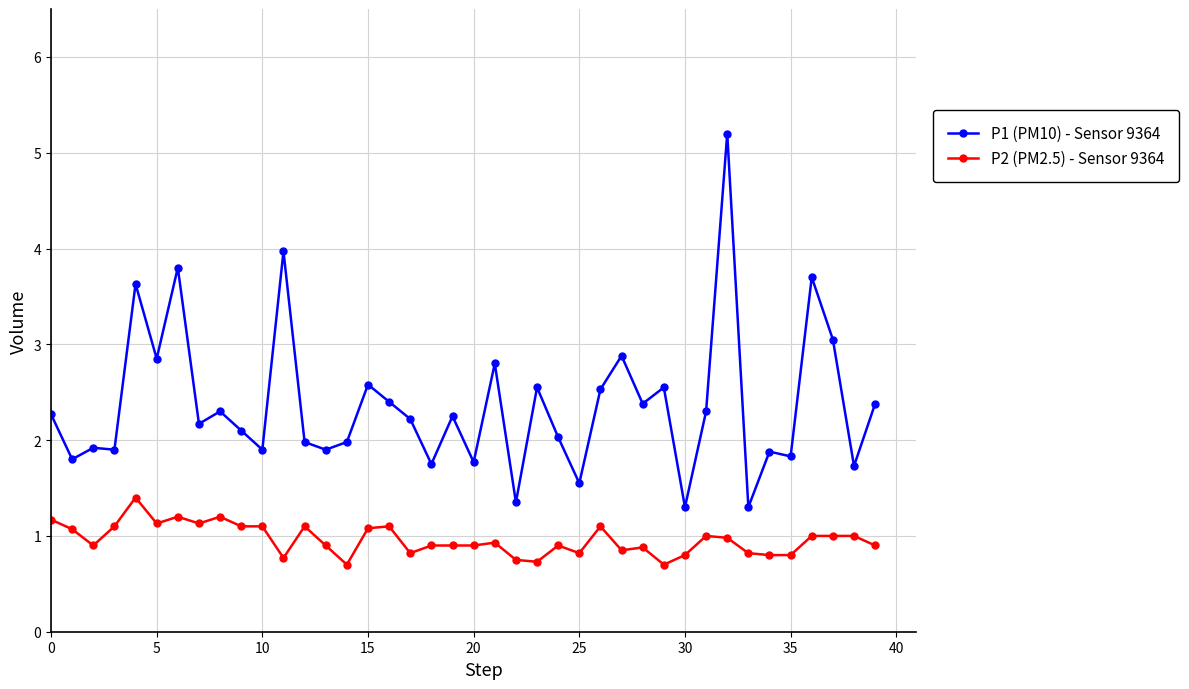

True or false: P1 (PM10) - Sensor 9364 has more than 0 interior local peaks.

True